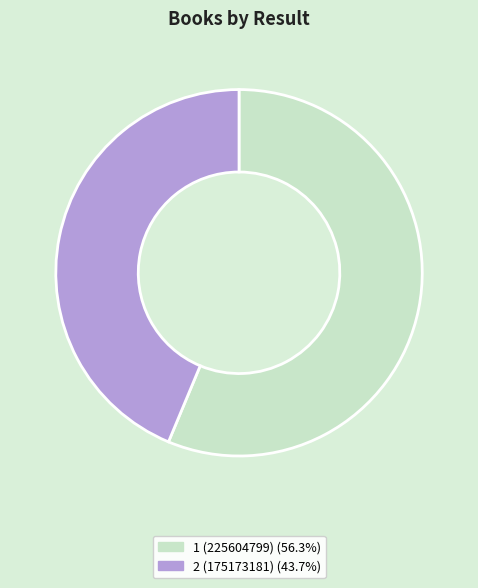

How many segments does this pie chart have?

2